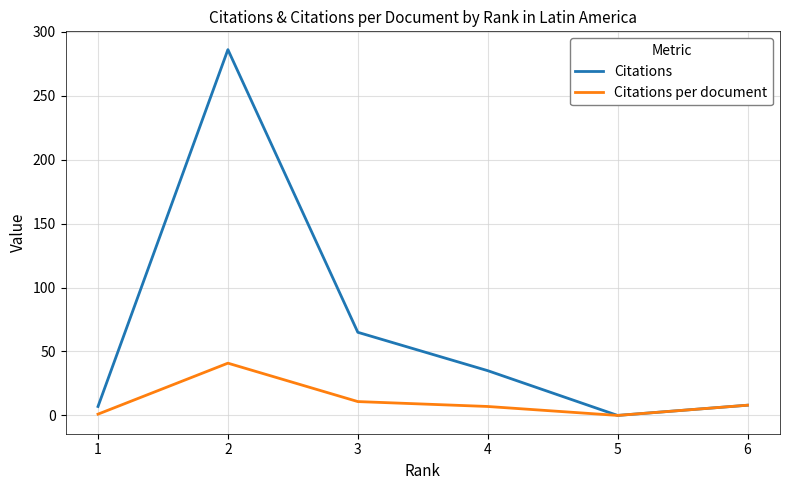

What is the sum of all Citations values?

401.0